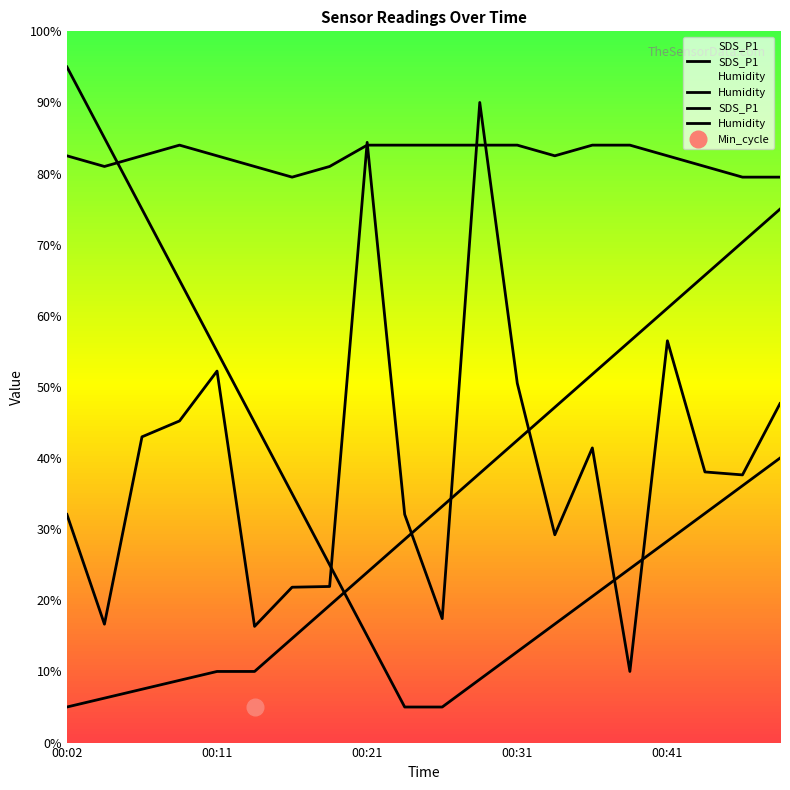

Between which two adjacent categories do Humidity and SDS_P1 first intersect?

00:19 and 00:21